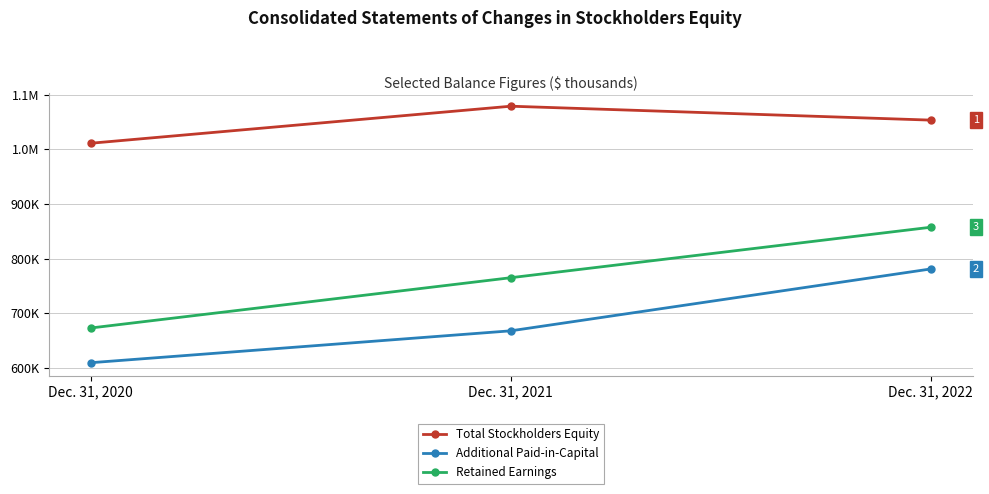

Which category has the lowest value across all series?

Dec. 31, 2020